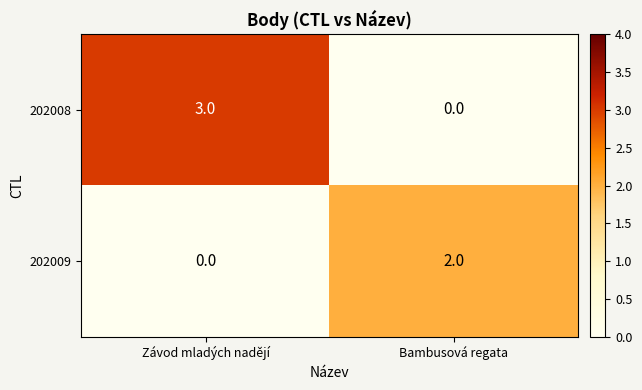

At Bambusová regata, list the series in order from smallest to largest.

202008, 202009